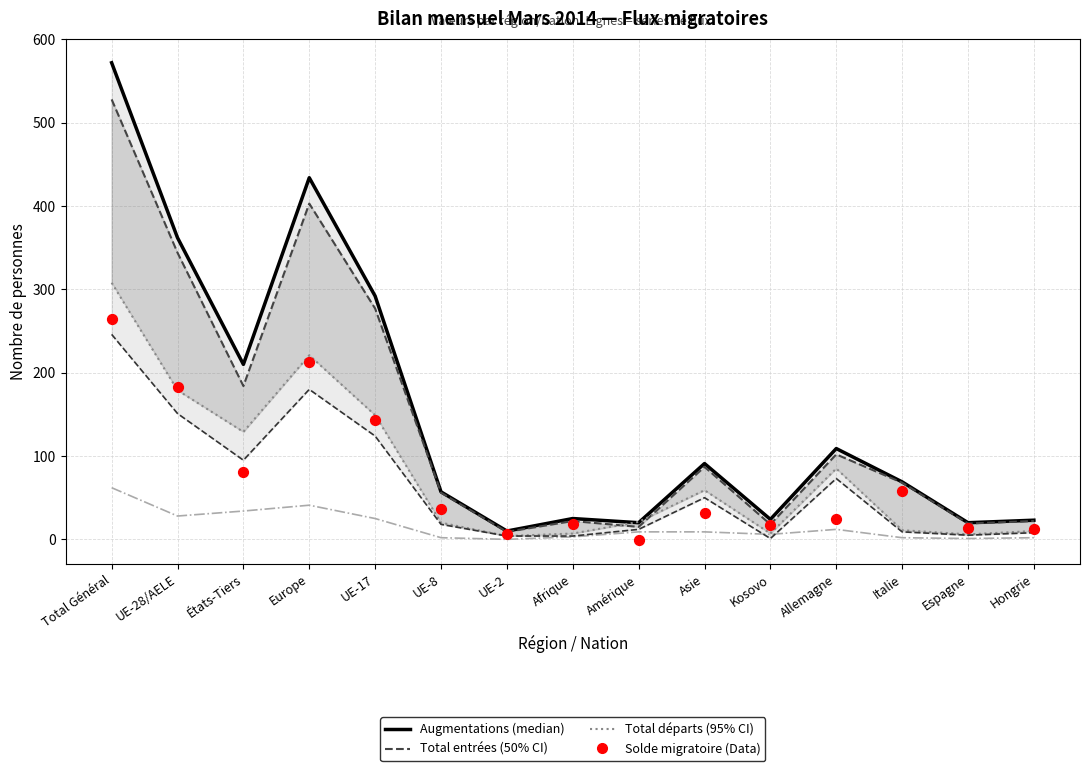

At which category is the sum across all series the highest?

Total Général